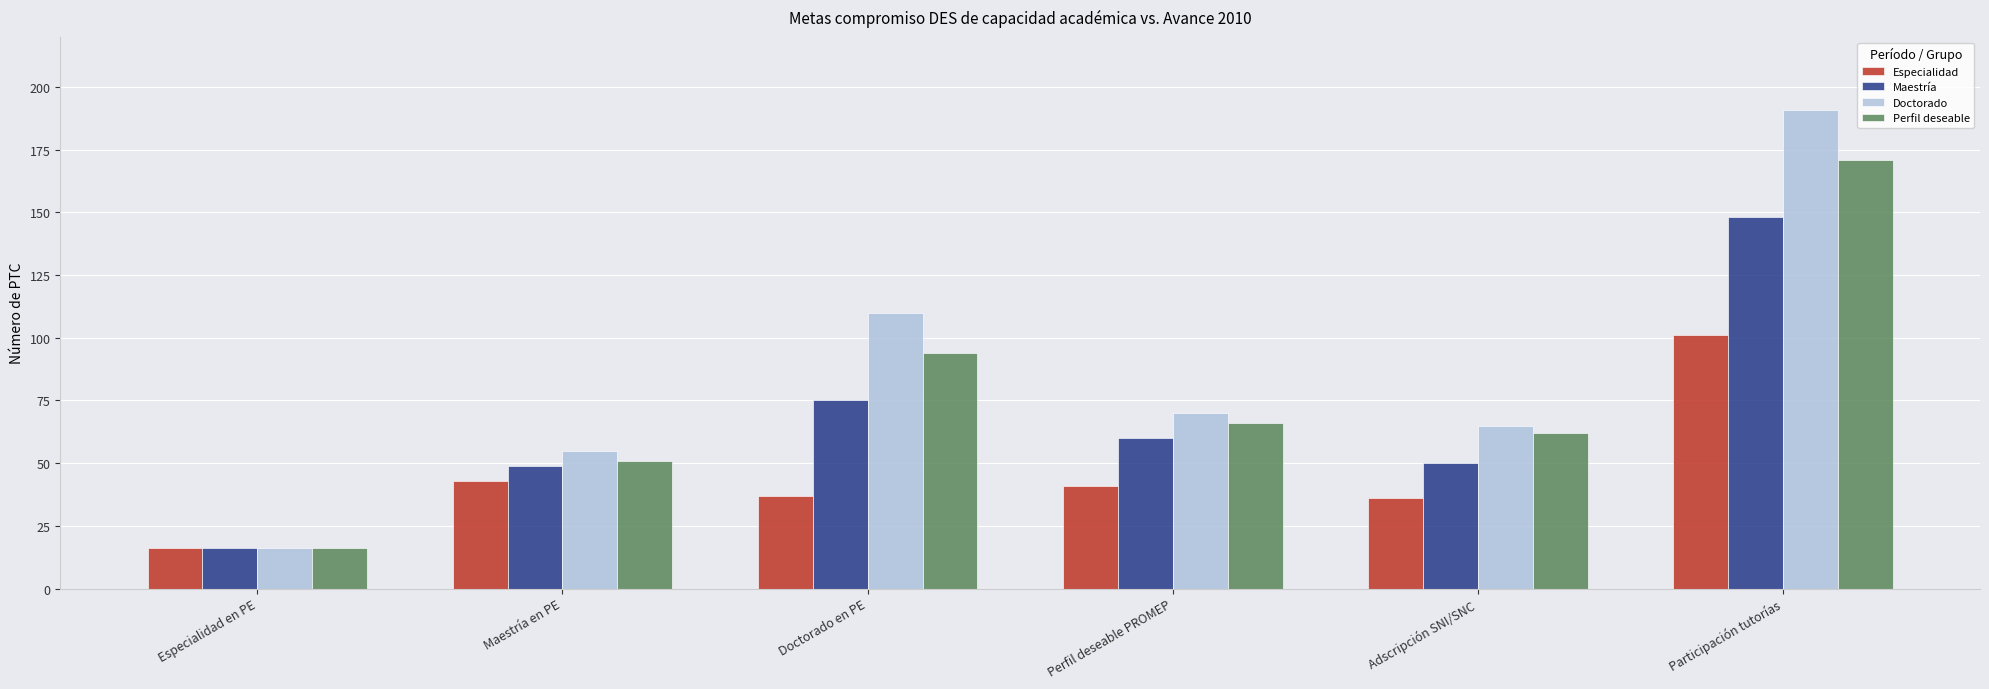

What is the lowest value of the Maestría series?

16